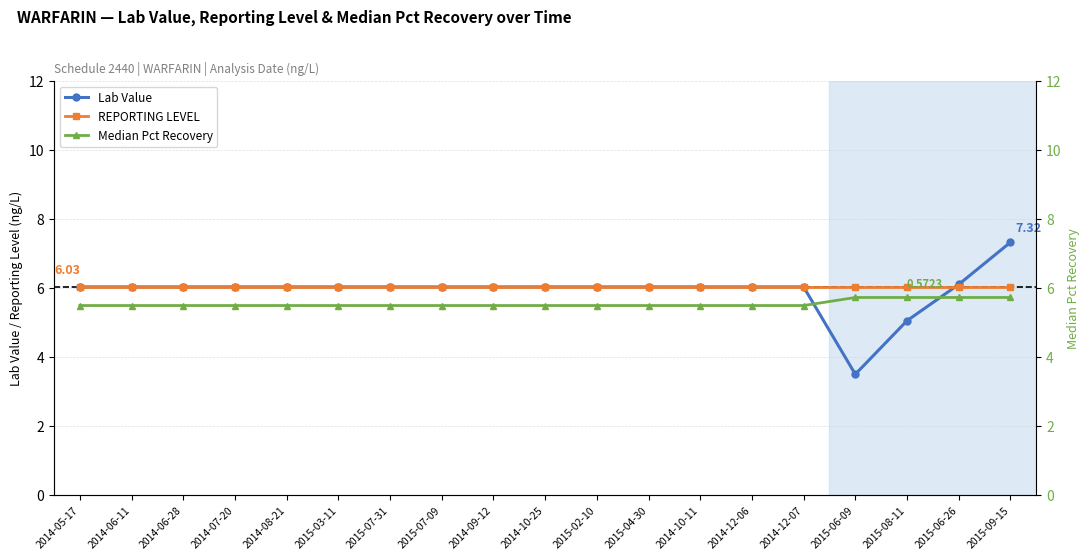

What is the total value across all series at 2015-08-11?

16.8